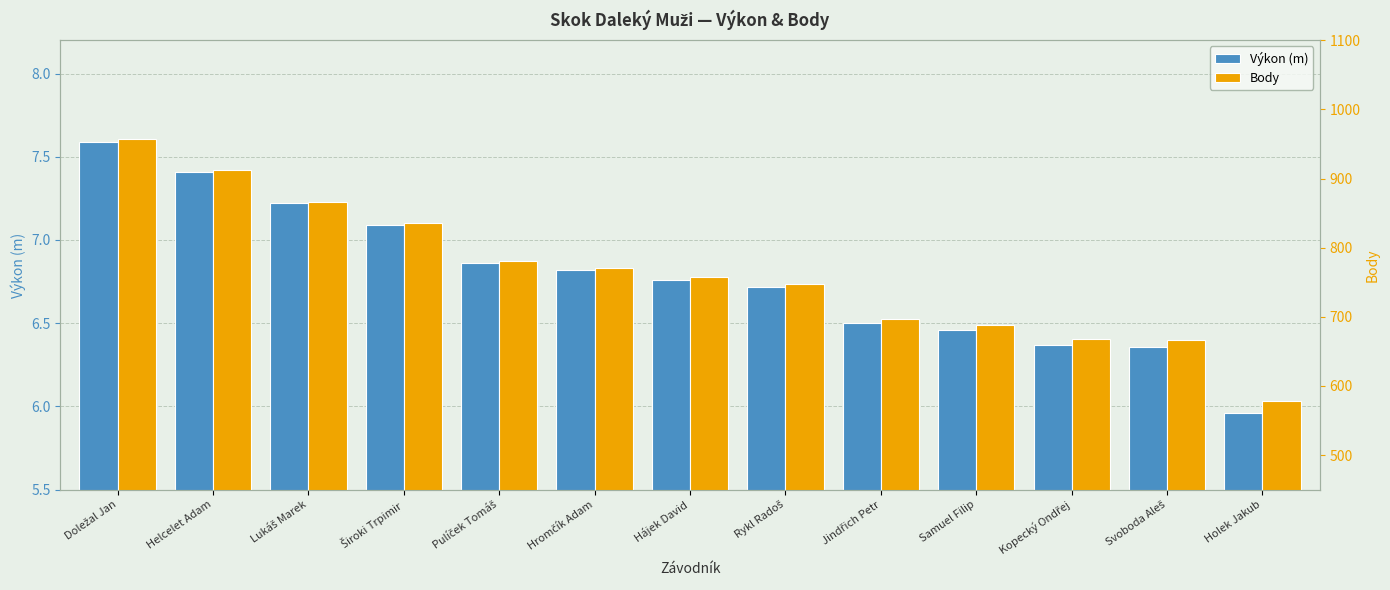

What is the total value across all series at Lukáš Marek?

873.2